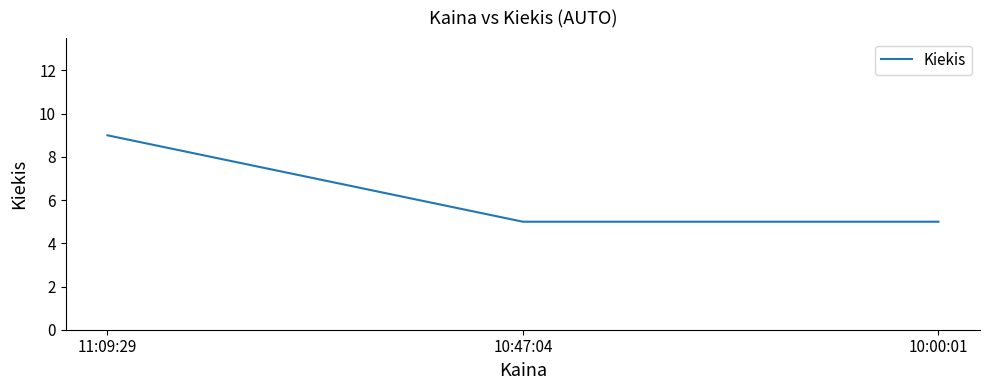

Is this an area chart (filled region under the line)?

No